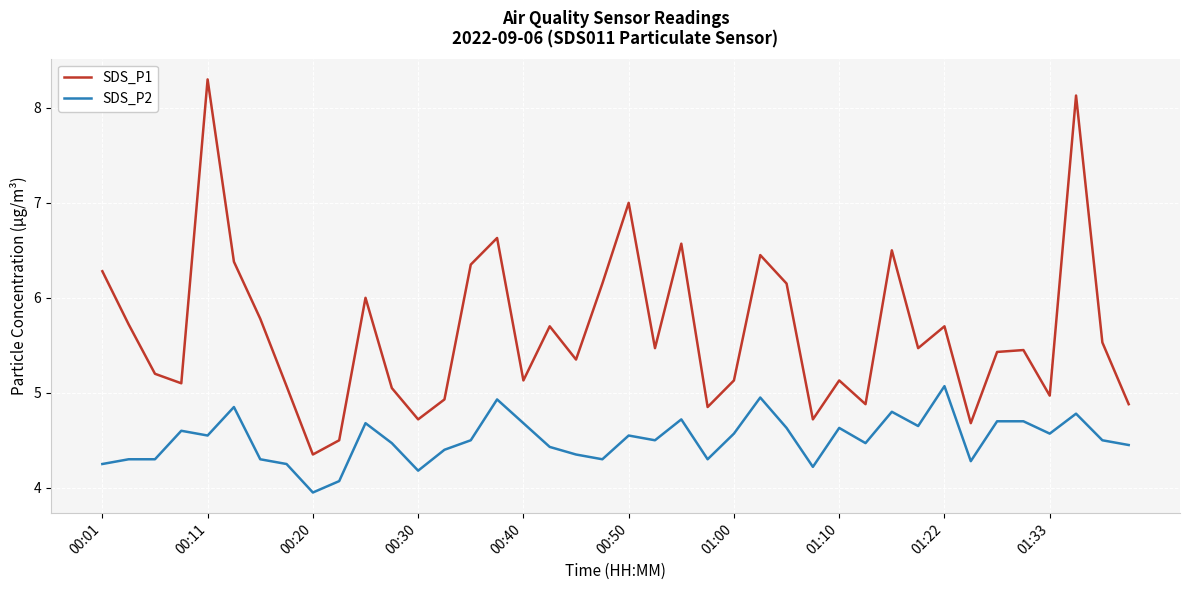

What is the difference between the maximum and minimum values in the SDS_P2 series?

1.1